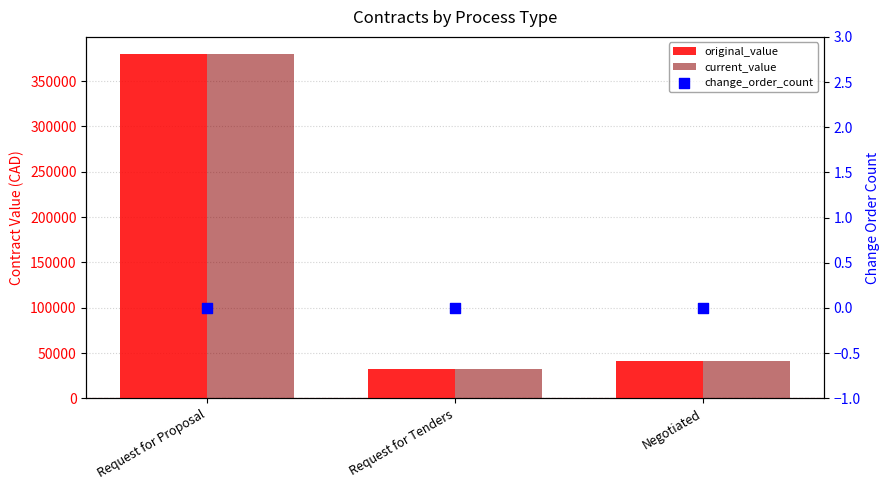

Which series reaches the maximum Y coordinate?

original_value